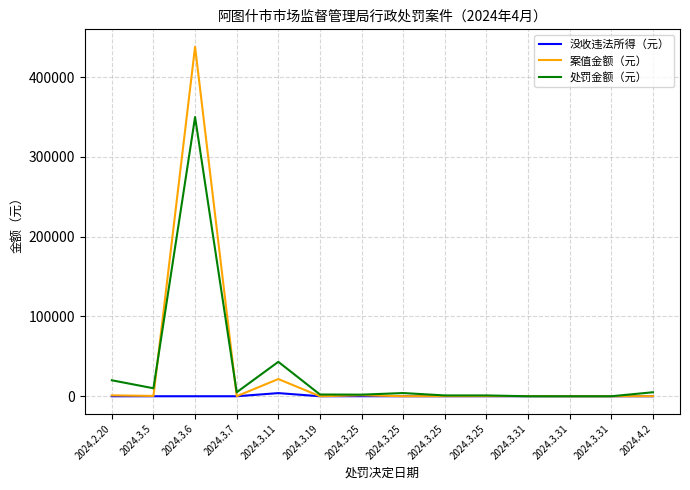

True or false: 处罚金额（元） and 案值金额（元） cross at least once.

True